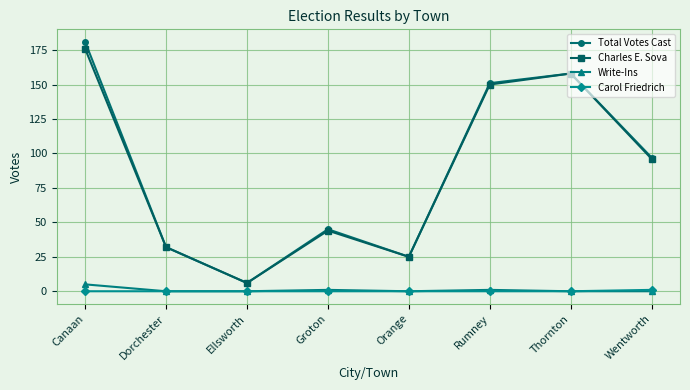

True or false: Carol Friedrich and Charles E. Sova cross at least once.

False